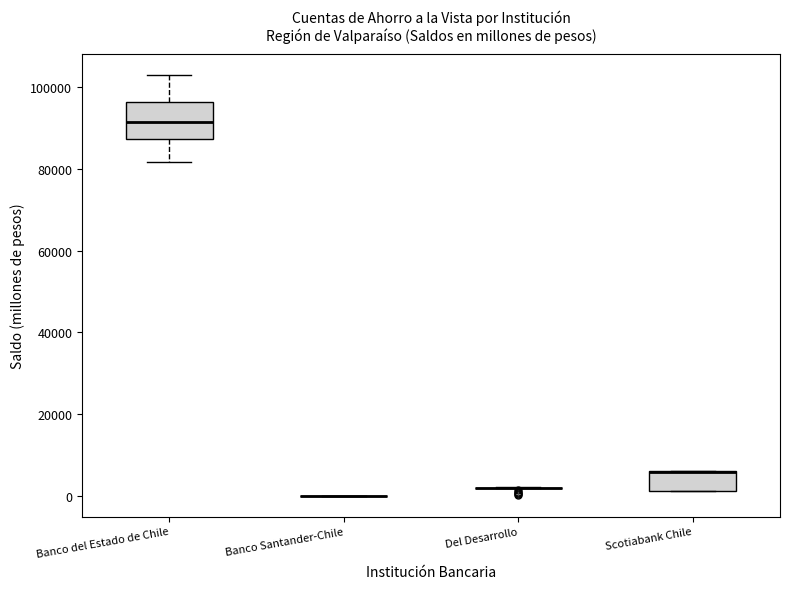

Which box is the tallest, from its lower edge to its upper edge?

Banco del Estado de Chile